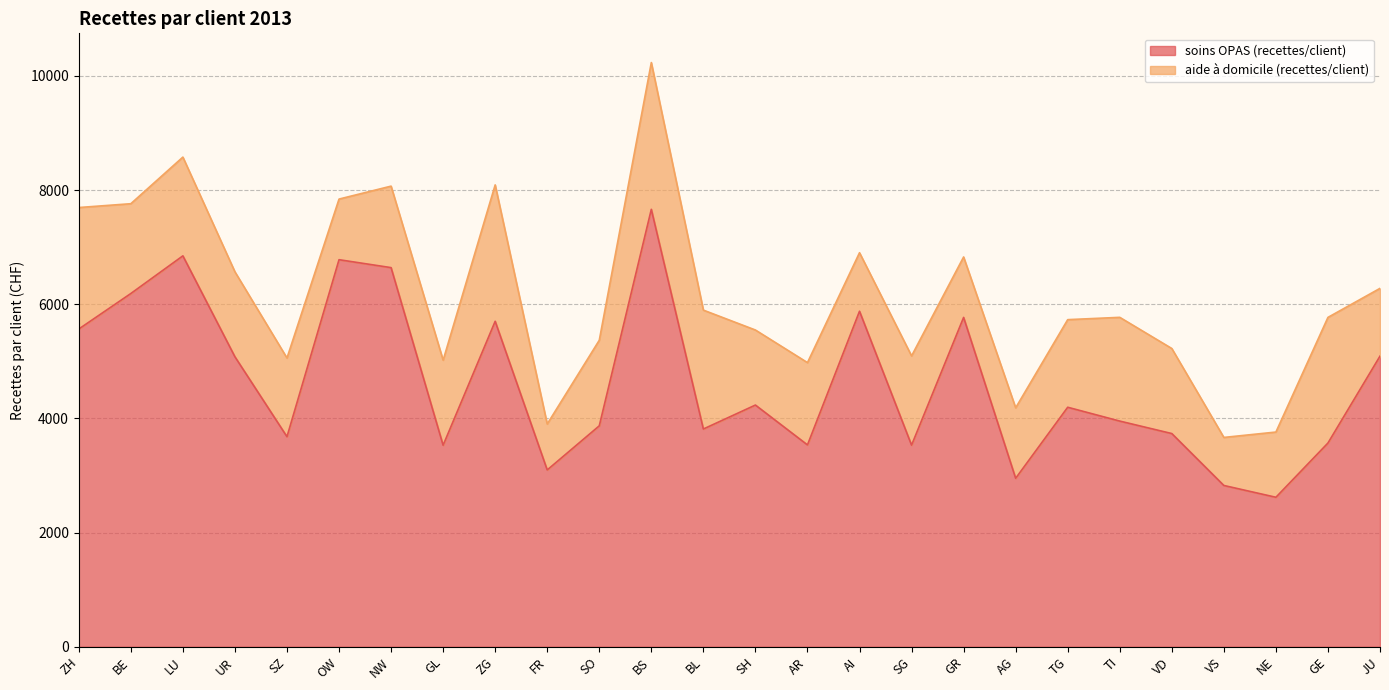

How many lines are shown in the chart?

2